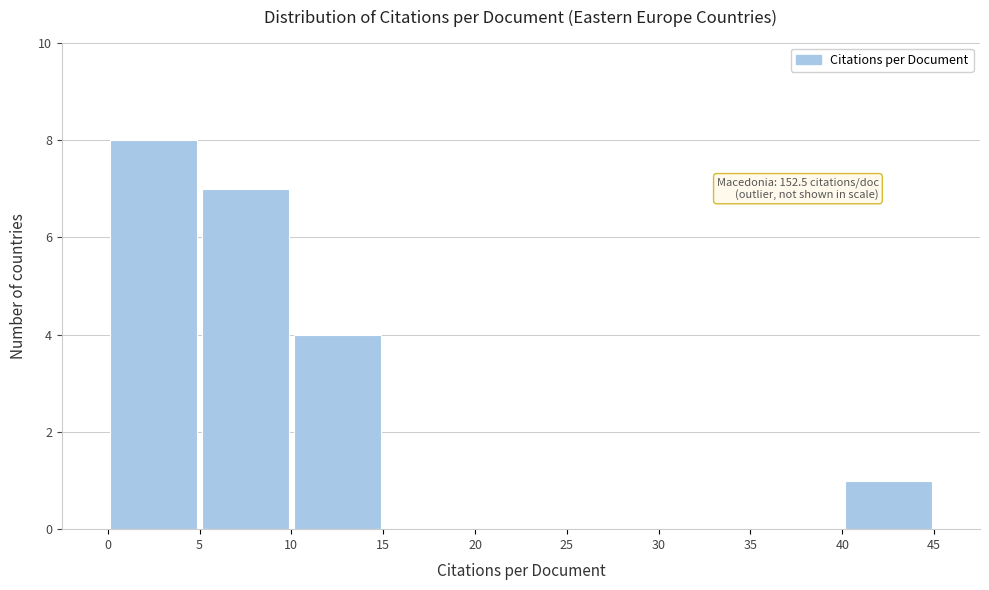

Which range on the x-axis has the tallest bar?

0 to 5